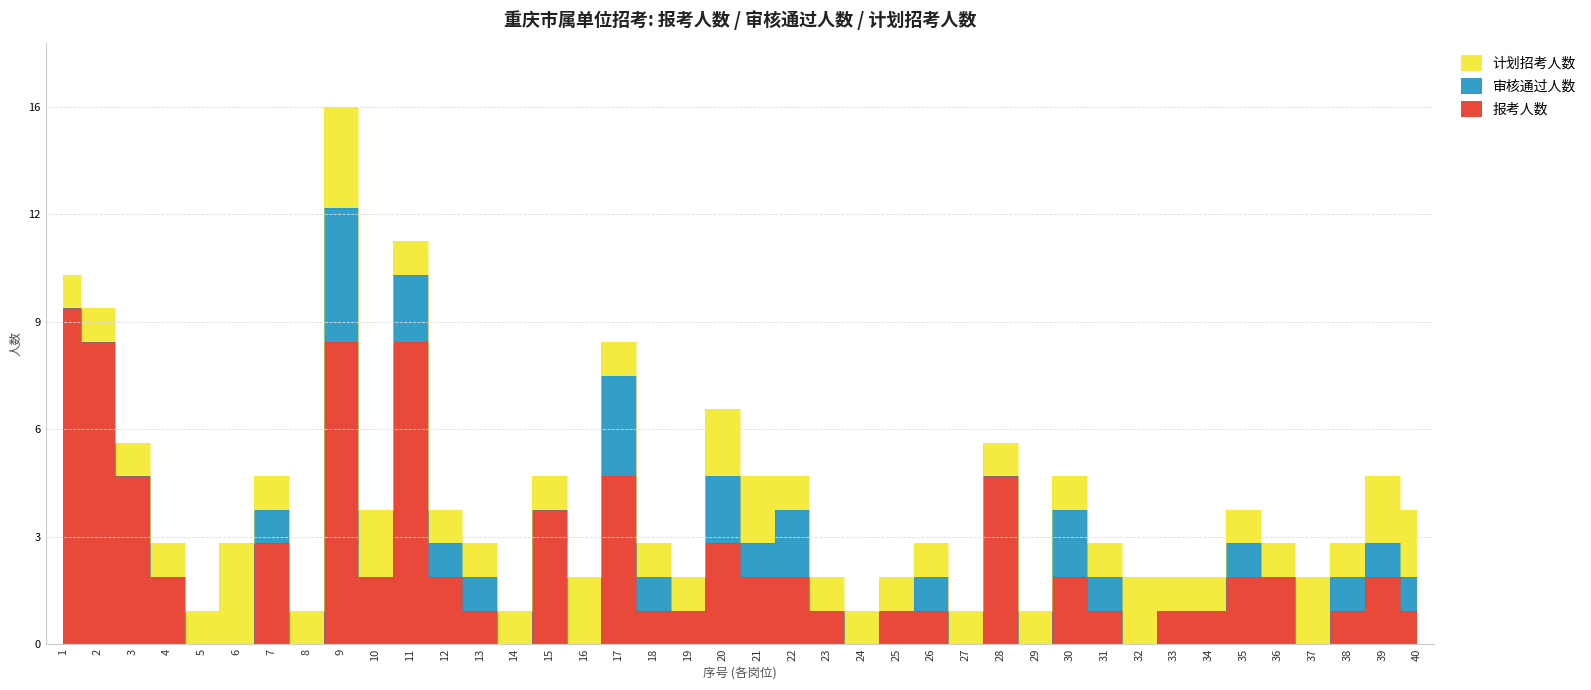

Which series has the widest spread of values?

报考人数